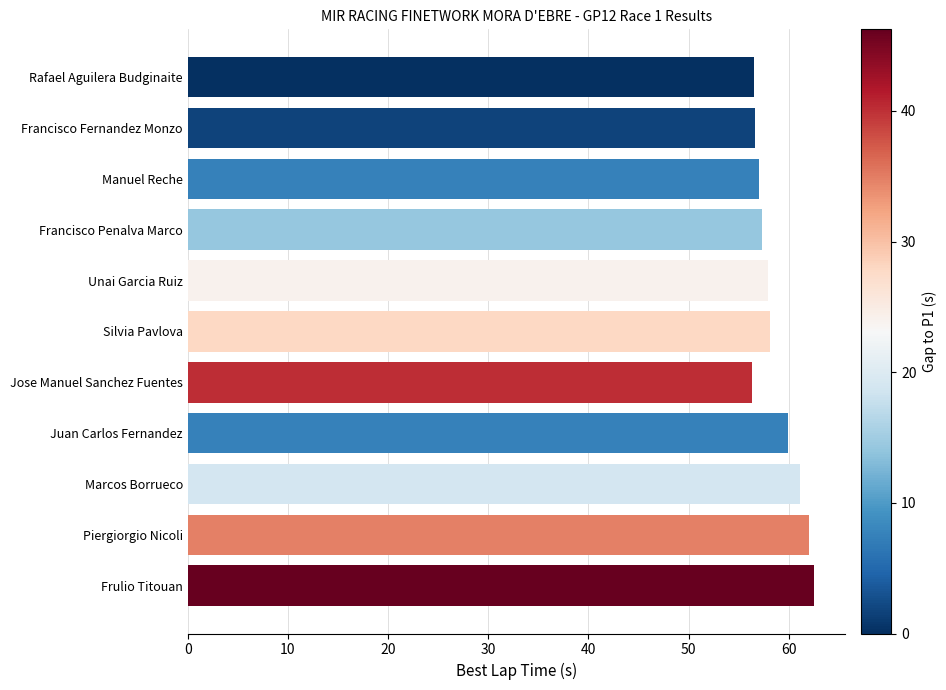

What is the maximum value shown in the chart?

62.5